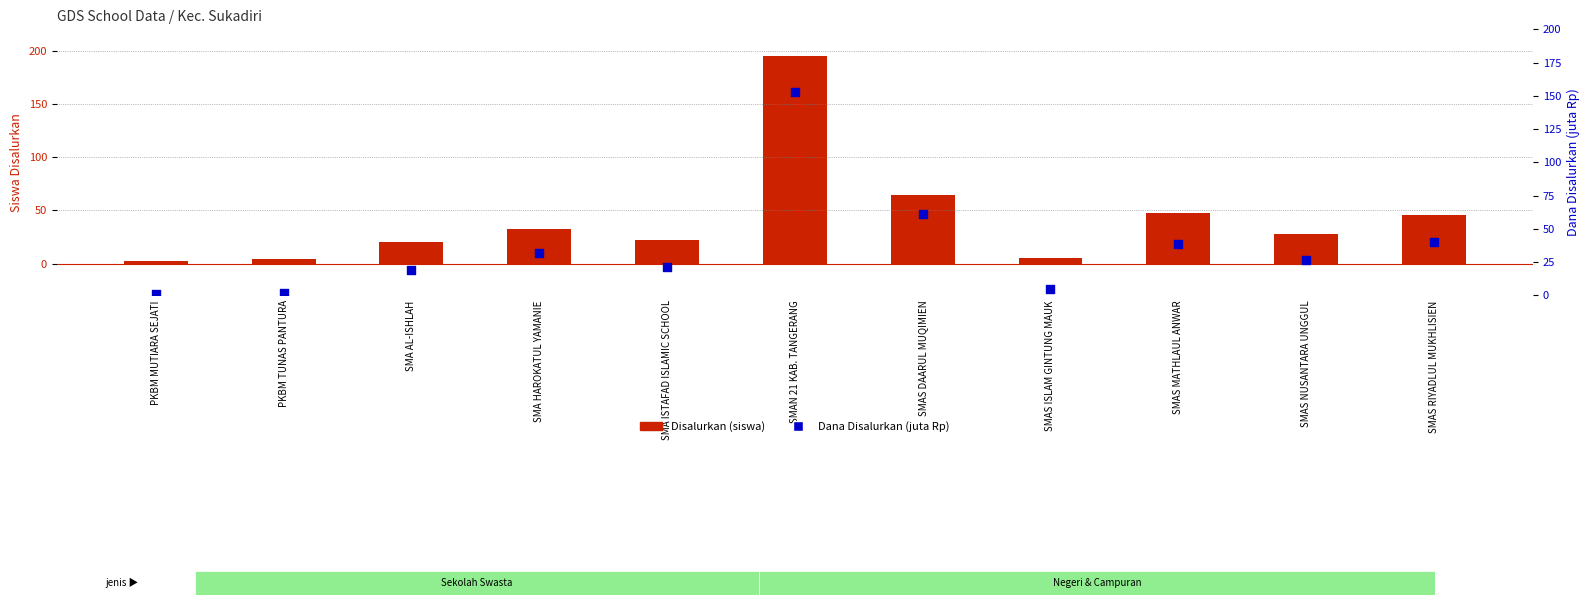

At which category is the sum across all series the highest?

SMAN 21 KAB. TANGERANG